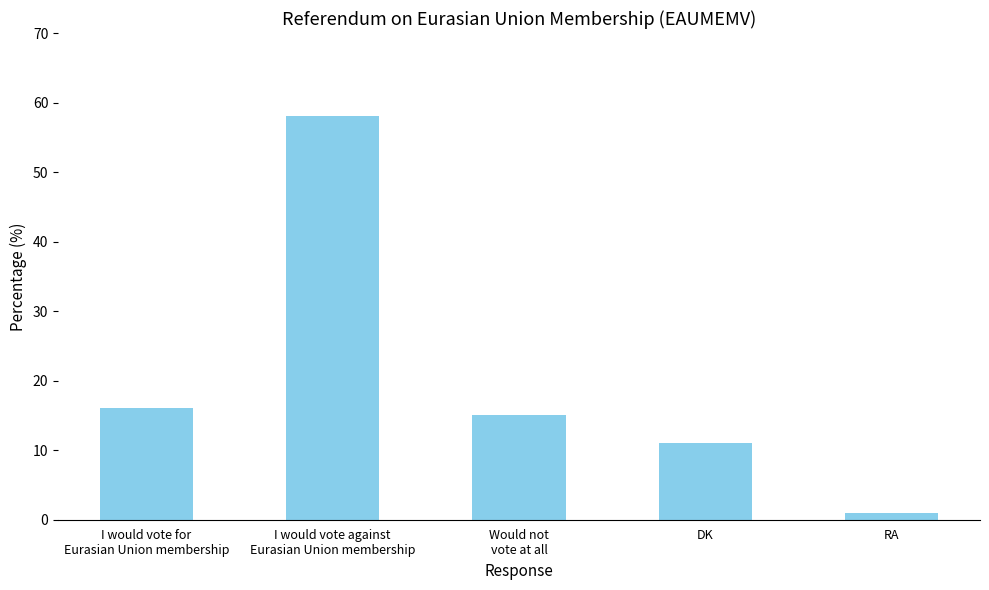

Which has a higher value, Would not
vote at all or I would vote against
Eurasian Union membership?

I would vote against
Eurasian Union membership